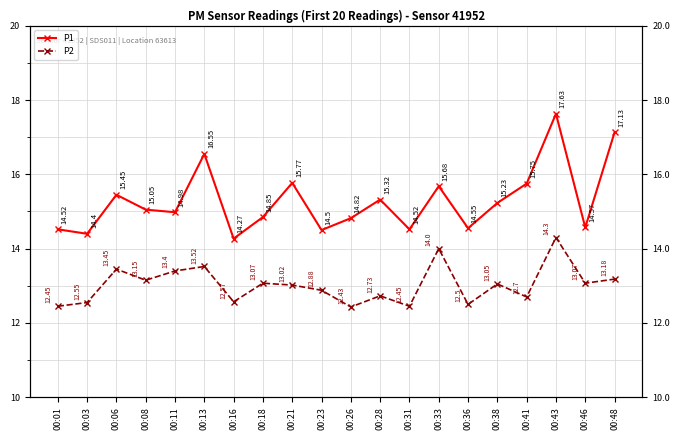

Read the P1 value at 00:28.

15.3